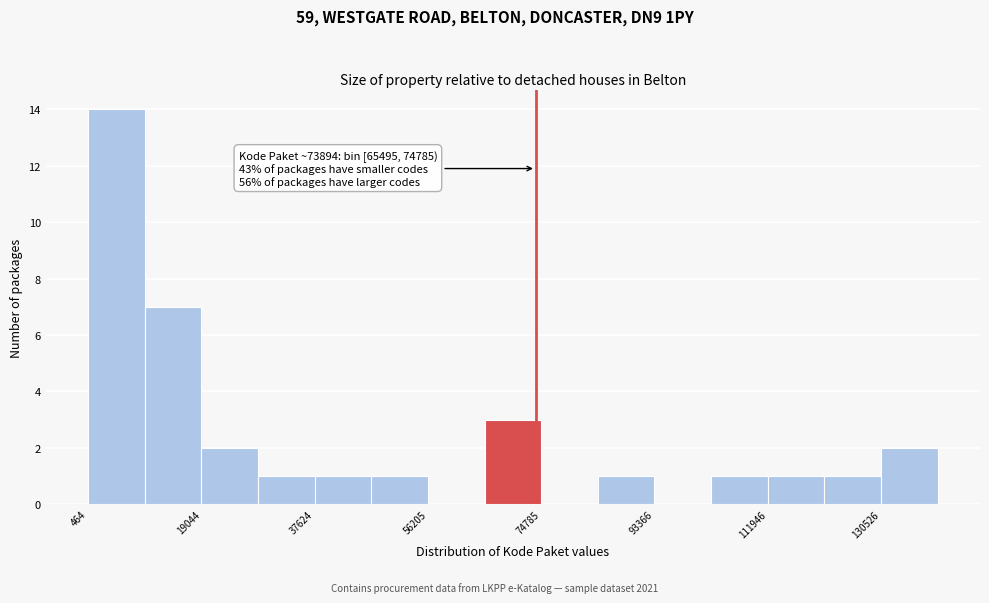

Over which range of the x-axis is the bar tallest?

0 to 10000